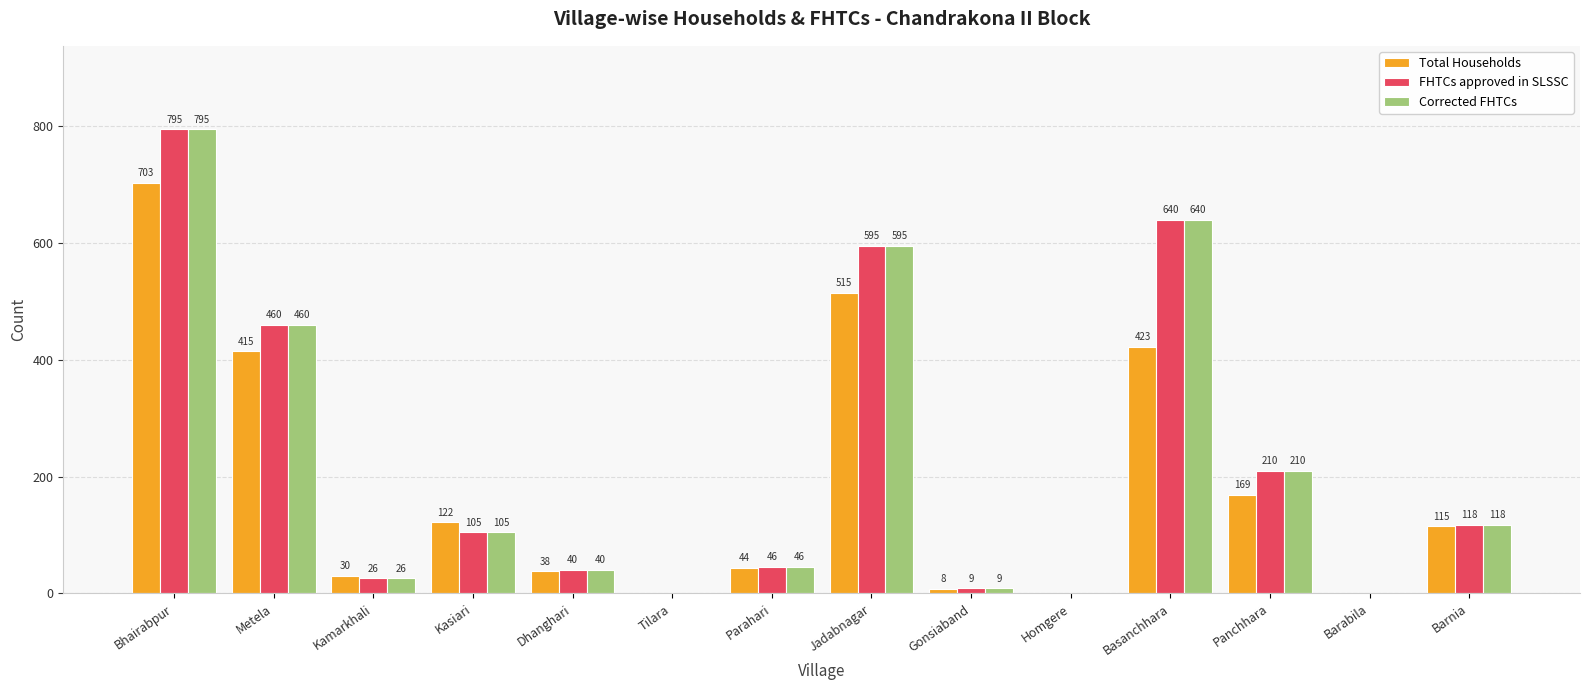

Does the chart contain stacked bars?

No